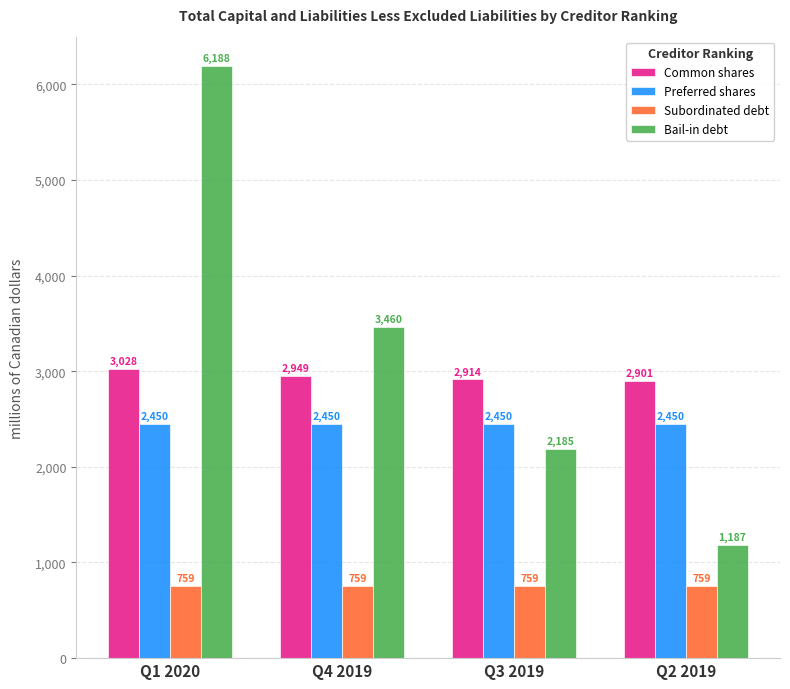

Which category has the highest value across all series?

Q1 2020